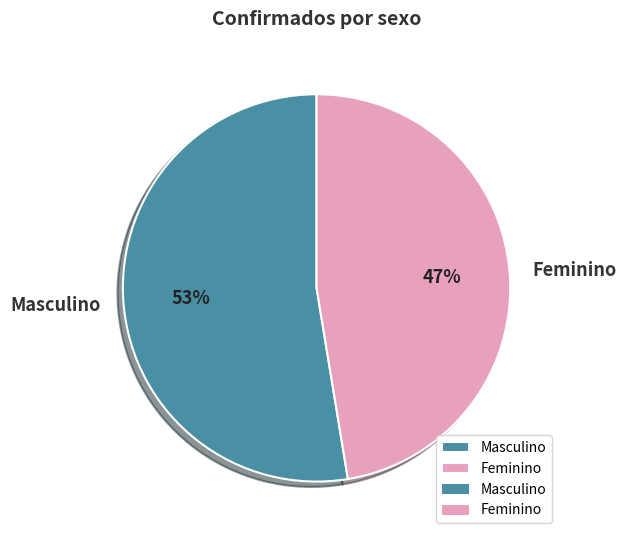

Combined, do Feminino and Masculino account for over 50%?

Yes